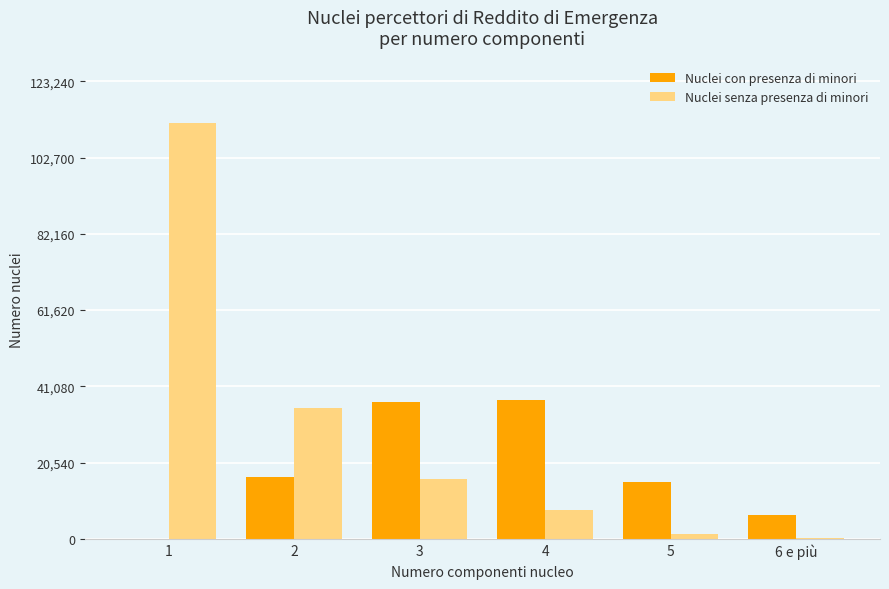

Are the bars grouped side by side (vs. stacked)?

Yes